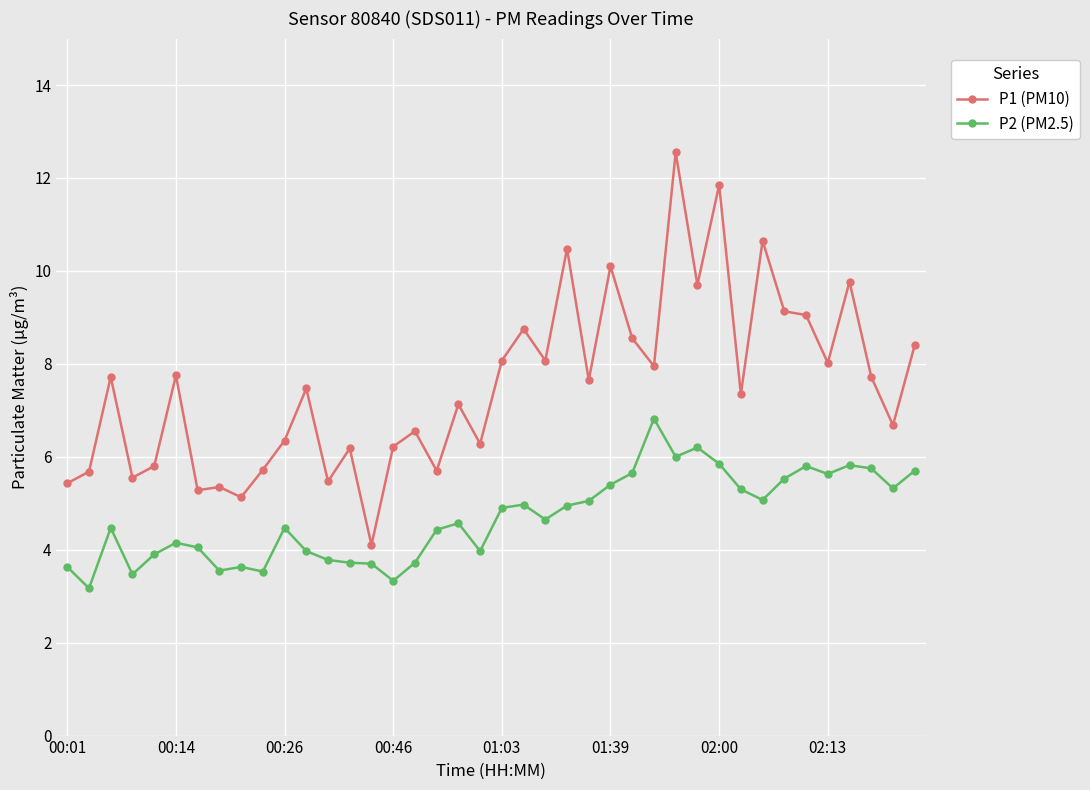

List the series in order of their overall mean, highest first.

P1 (PM10), P2 (PM2.5)